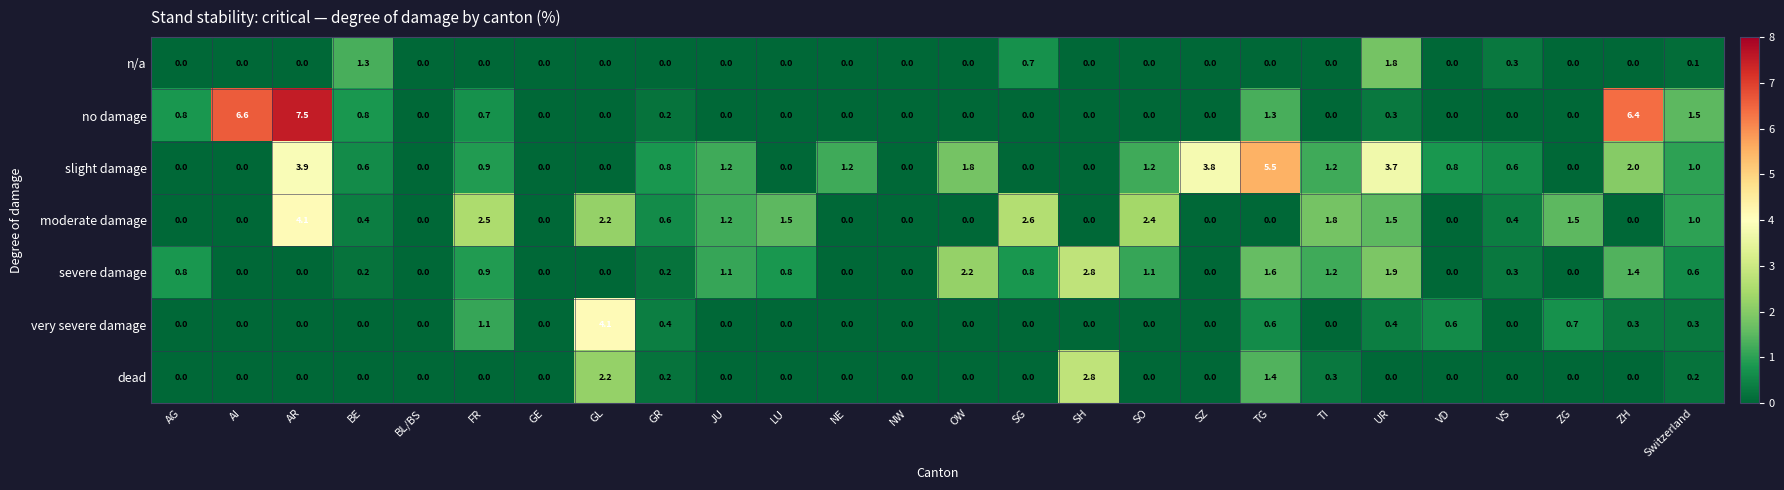

Which series has the widest spread of values?

no damage